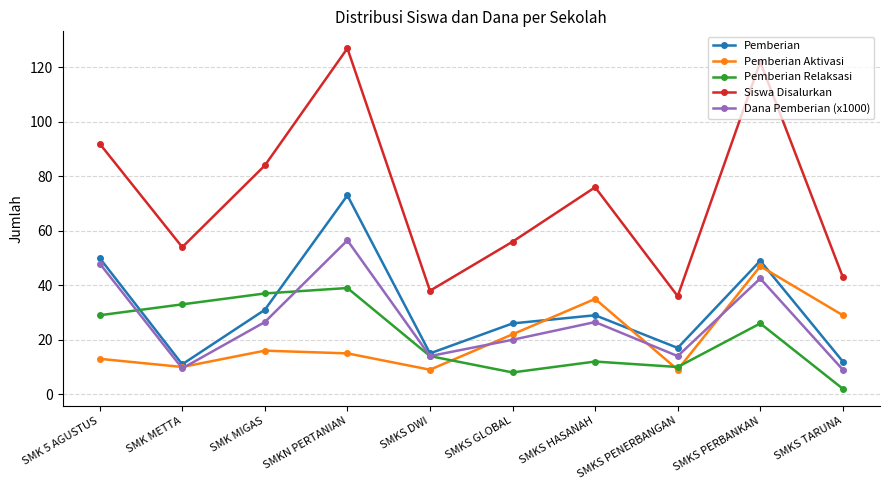

What is the label of the 8th point from the right?

SMK MIGAS